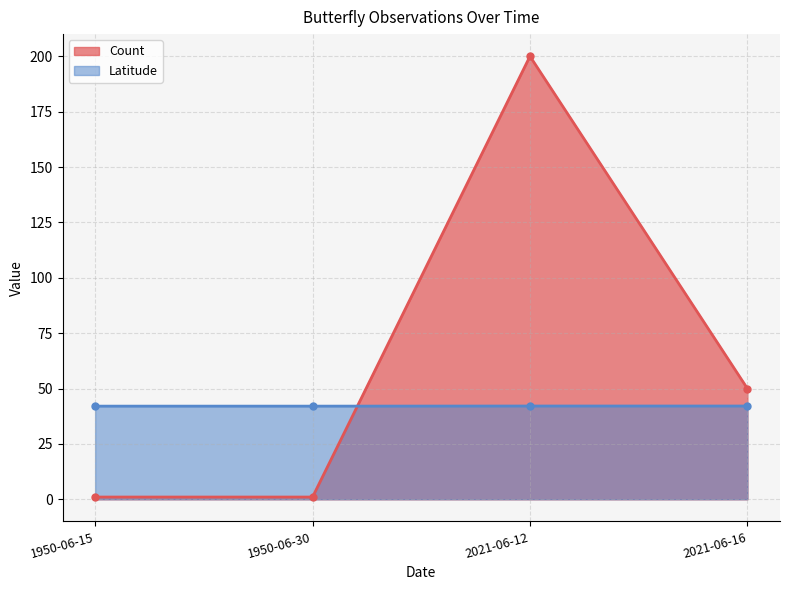

What are all the series names shown in the legend?

Count, Latitude